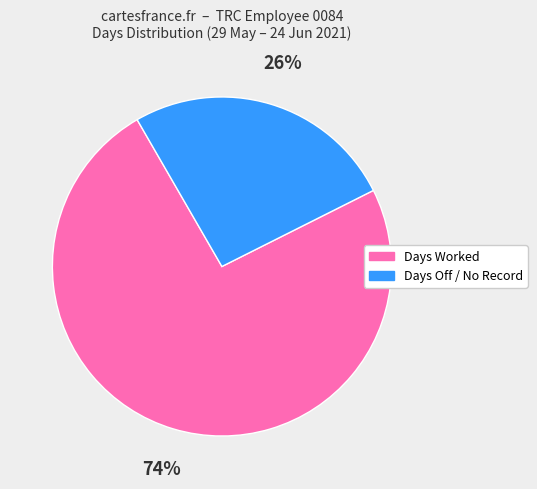

To the nearest percent, what is the average slice percentage?

50%